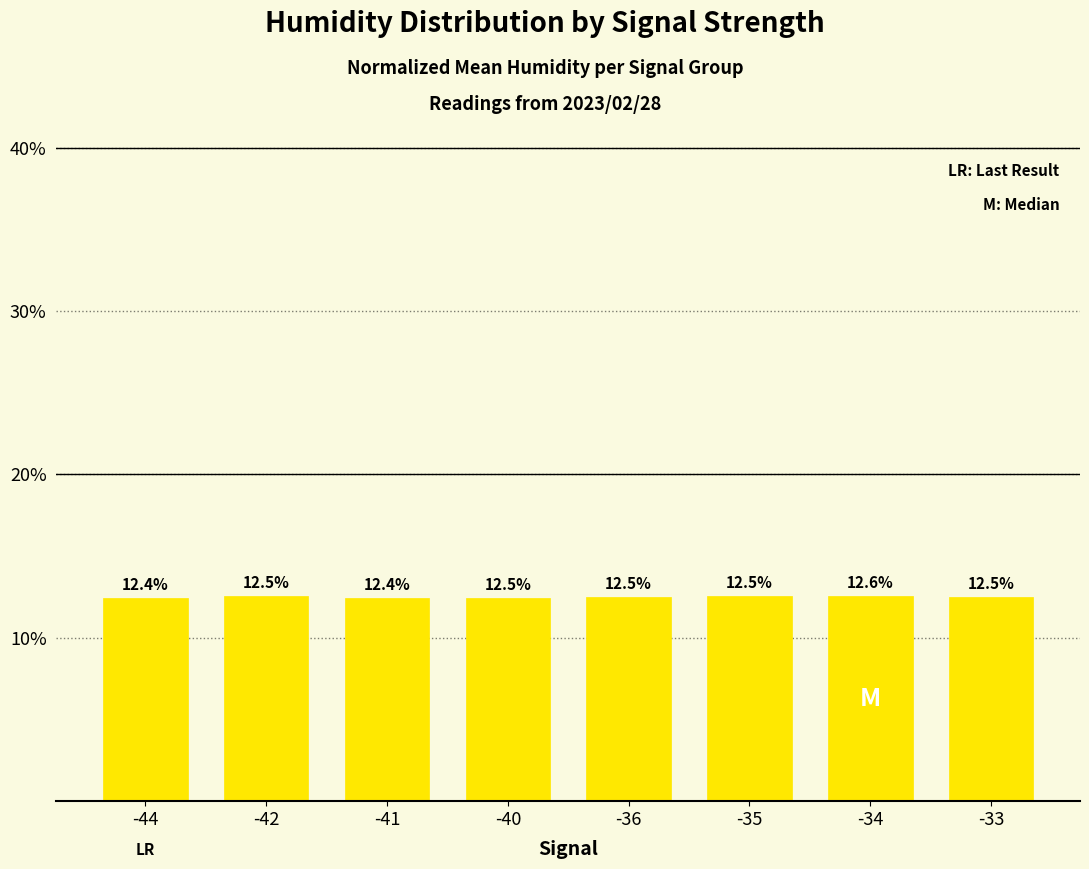

How many bars are there in total?

8